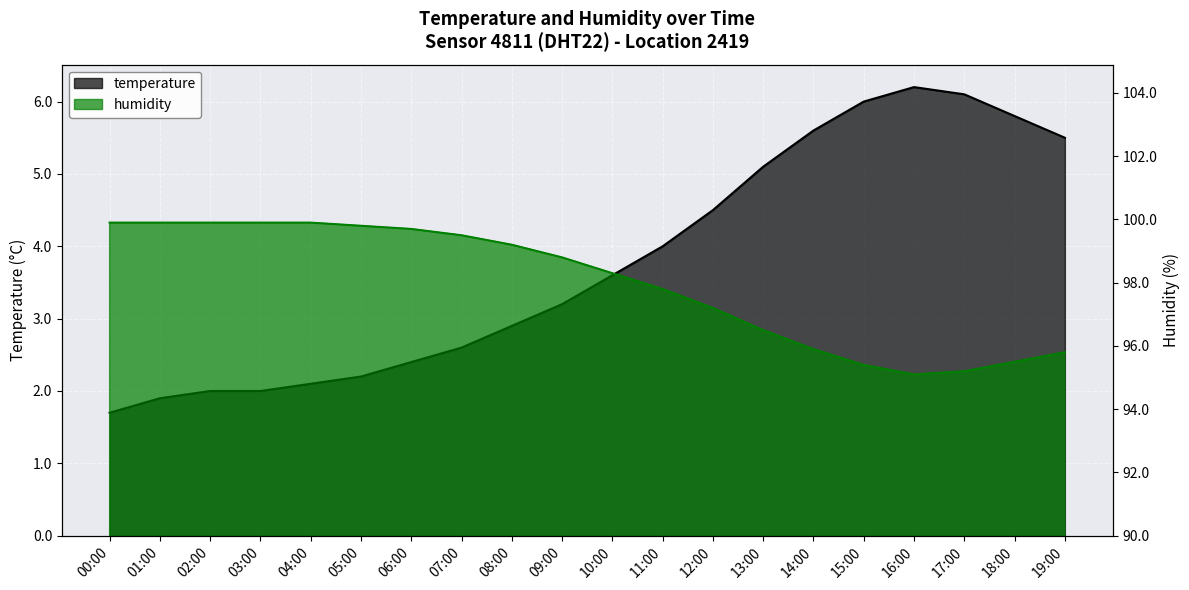

True or false: temperature and humidity intersect in this chart.

False